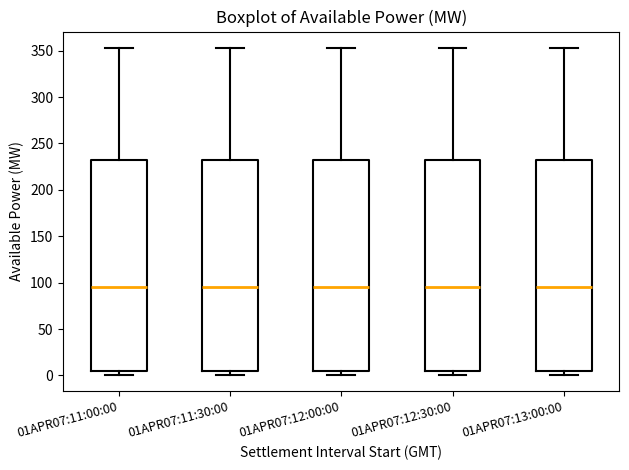

Reading left to right, transcribe this box plot: for each box, give where its median line is, the range the box spans, and where its two whiskers end, as read against the y-axis. The values are not printed on the chart, so give them approximately, as read against the axis.

01APR07:11:00:00: median 95, box 5 to 230, whiskers 0 to 355
01APR07:11:30:00: median 95, box 5 to 230, whiskers 0 to 355
01APR07:12:00:00: median 95, box 5 to 230, whiskers 0 to 355
01APR07:12:30:00: median 95, box 5 to 230, whiskers 0 to 355
01APR07:13:00:00: median 95, box 5 to 230, whiskers 0 to 355